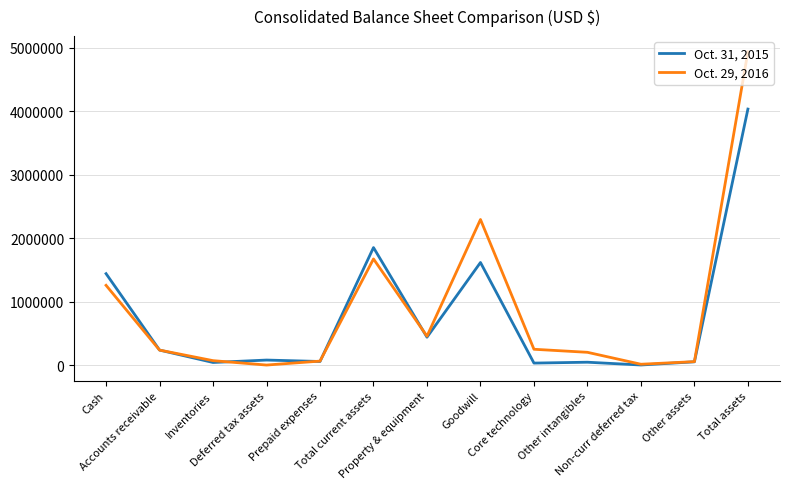

Which series has the widest spread of values?

Oct. 29, 2016